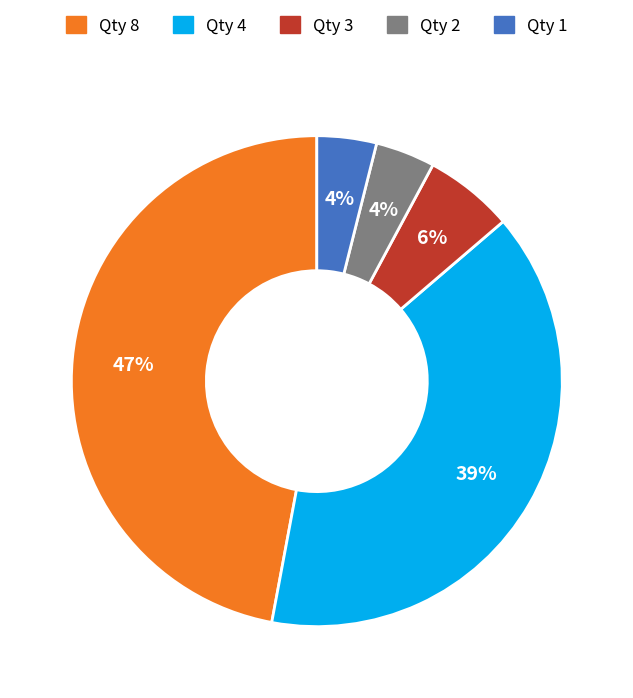

Between Qty 1 and Qty 4, which is larger?

Qty 4